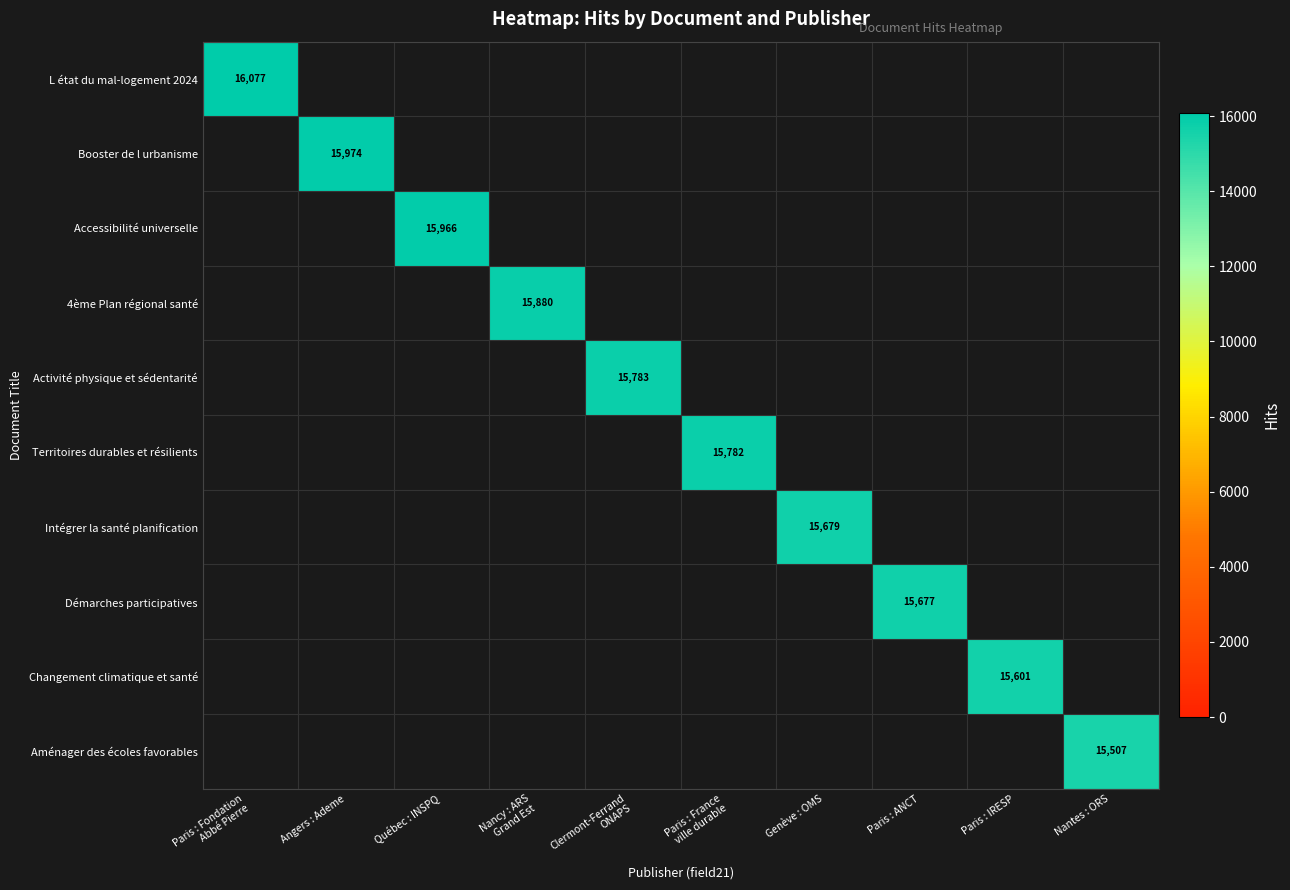

Which has a higher value, Genève : OMS or Angers : Ademe?

Angers : Ademe